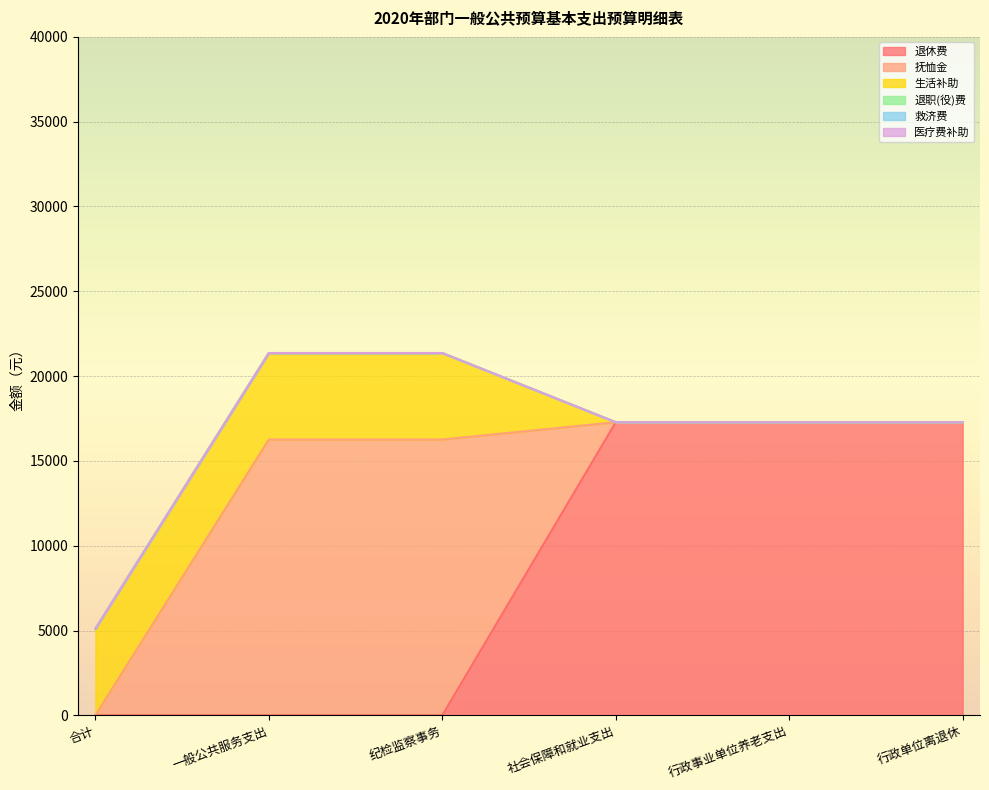

What are all the series names shown in the legend?

退休费, 抚恤金, 生活补助, 退职(役)费, 救济费, 医疗费补助